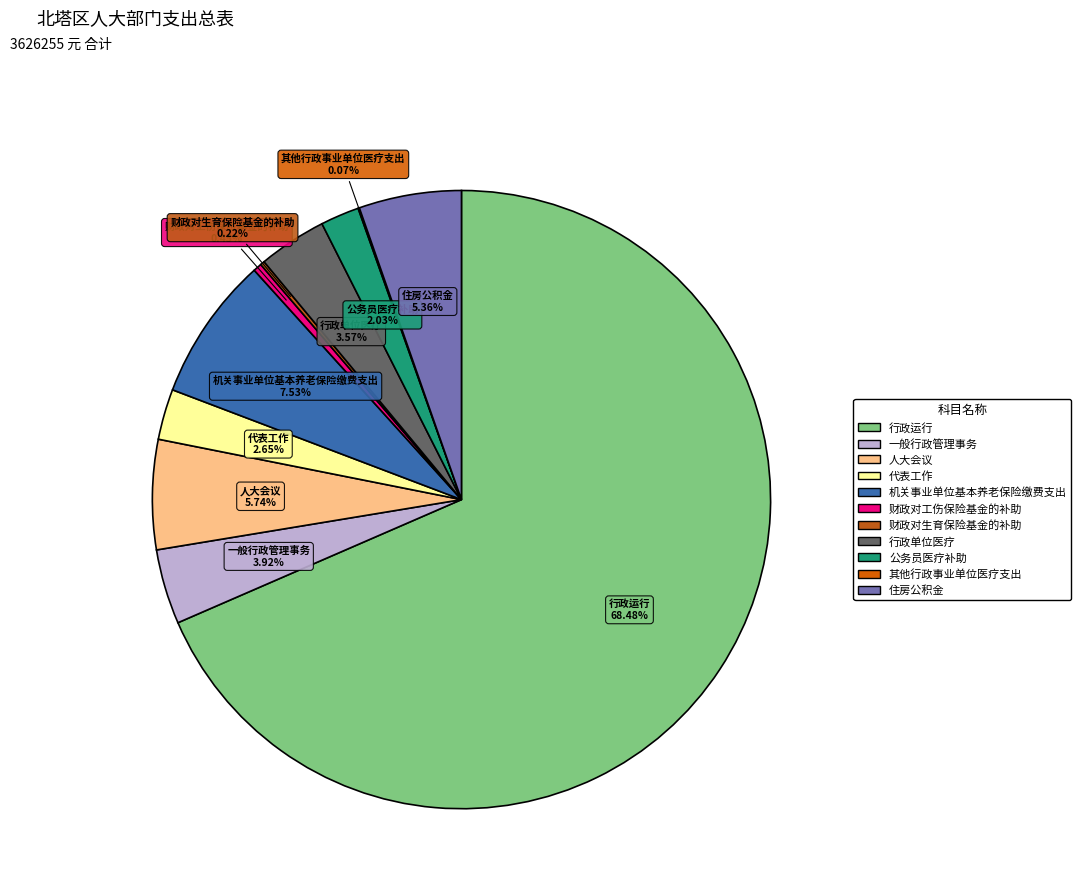

Which slice is the largest?

行政运行